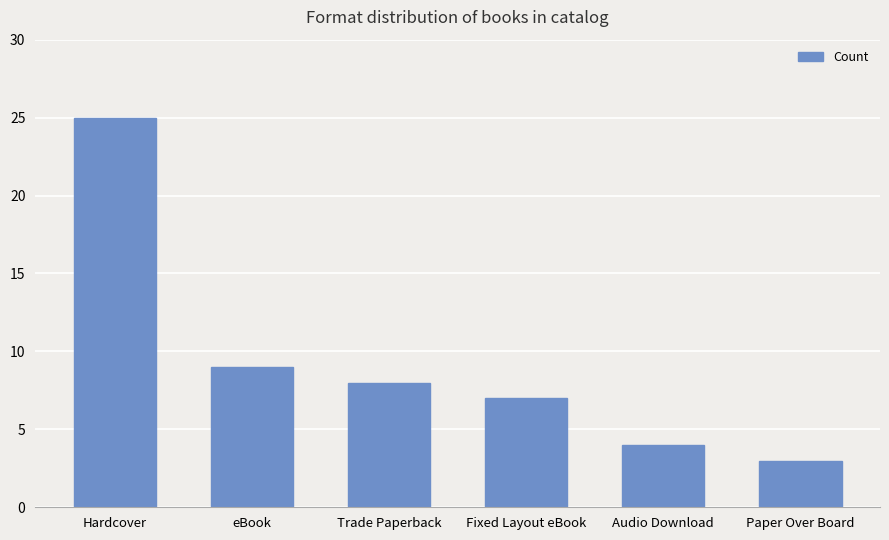

What is the ratio of the value at eBook to the value at Fixed Layout eBook?

1.3